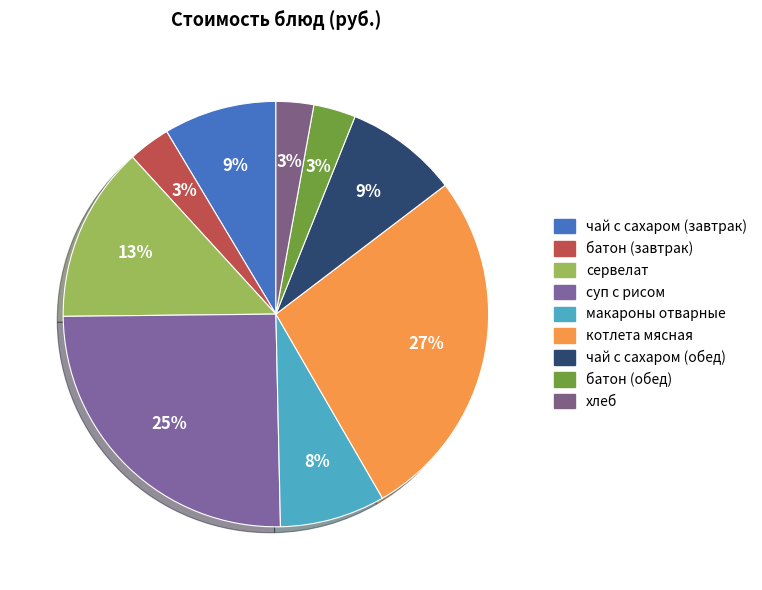

Is сервелат the majority of the pie?

No